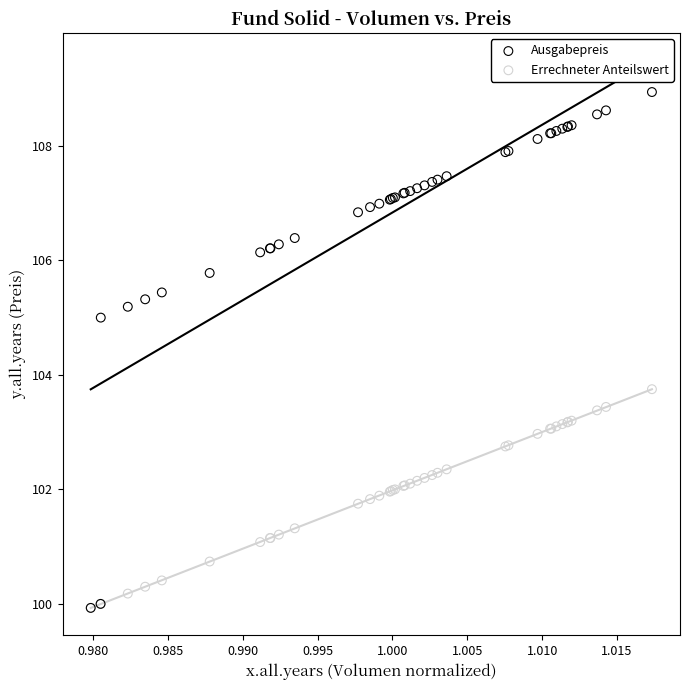

Which series contains the highest Y value?

Ausgabepreis